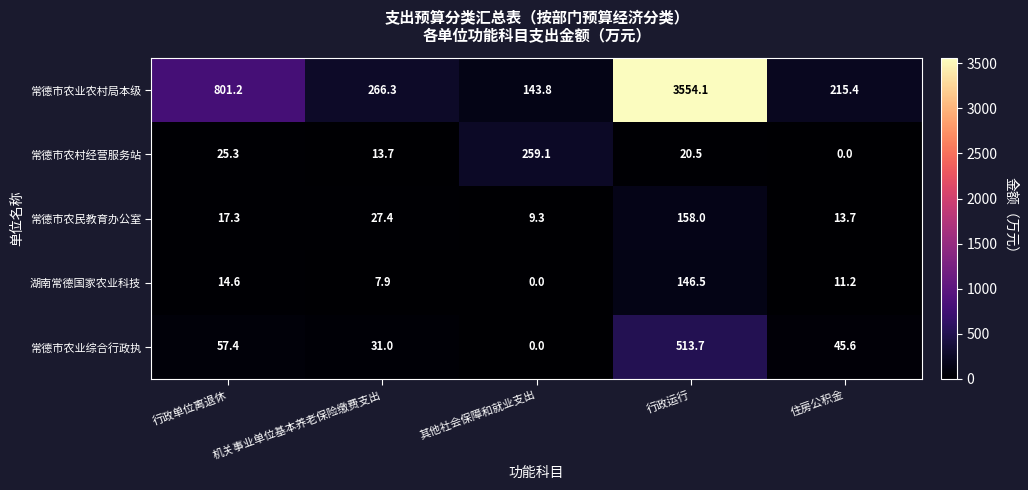

What is the difference between the highest and lowest values at 其他社会保障和就业支出?

259.1